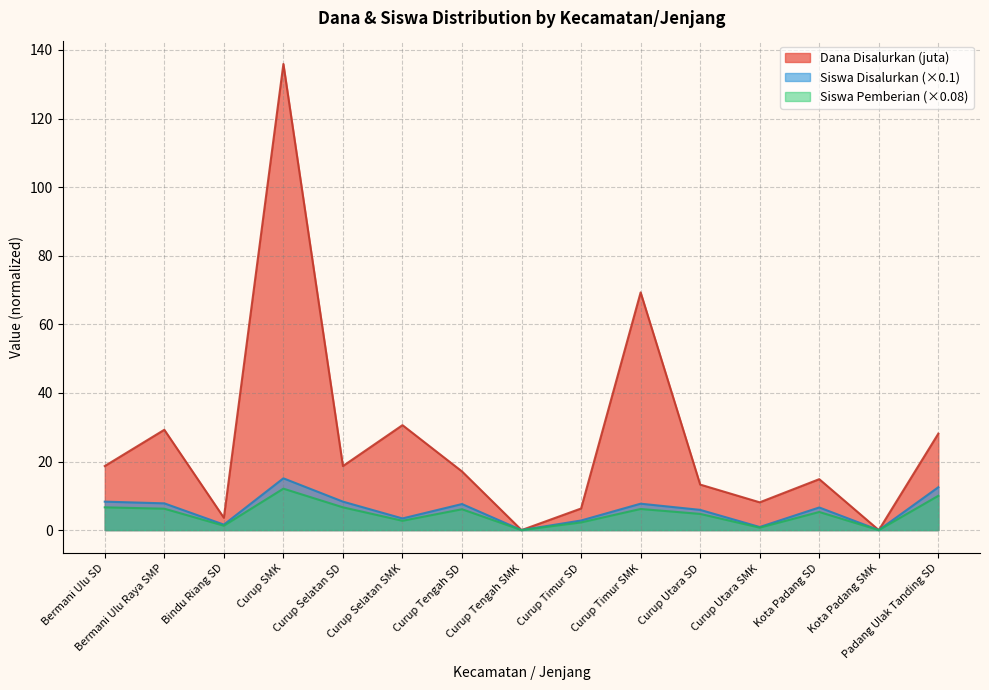

True or false: Siswa Pemberian has more than 0 interior local peaks.

True